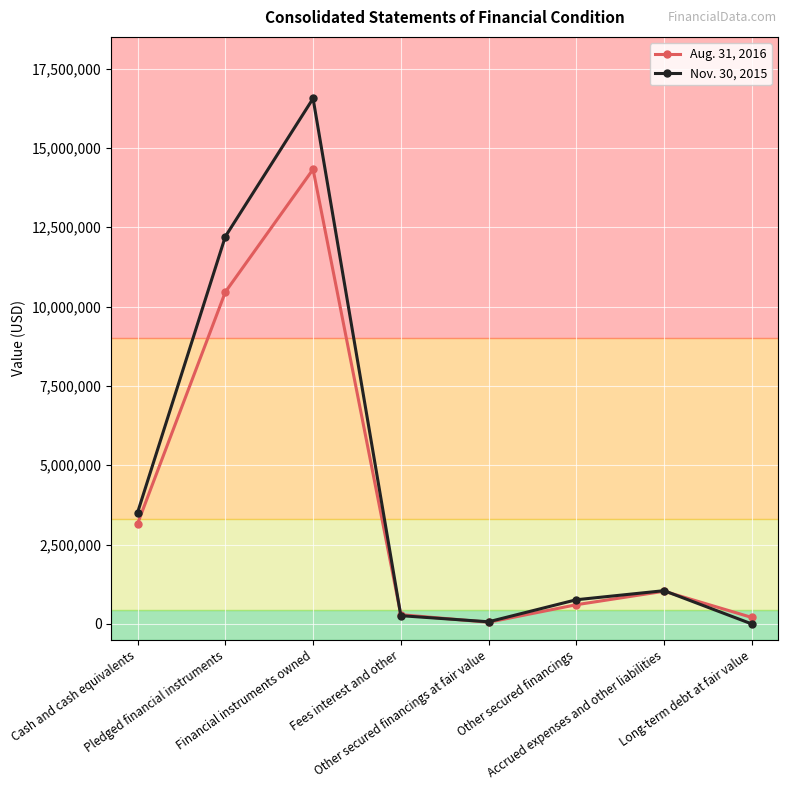

Rank the series by their maximum value, from lowest to highest.

Aug. 31, 2016, Nov. 30, 2015